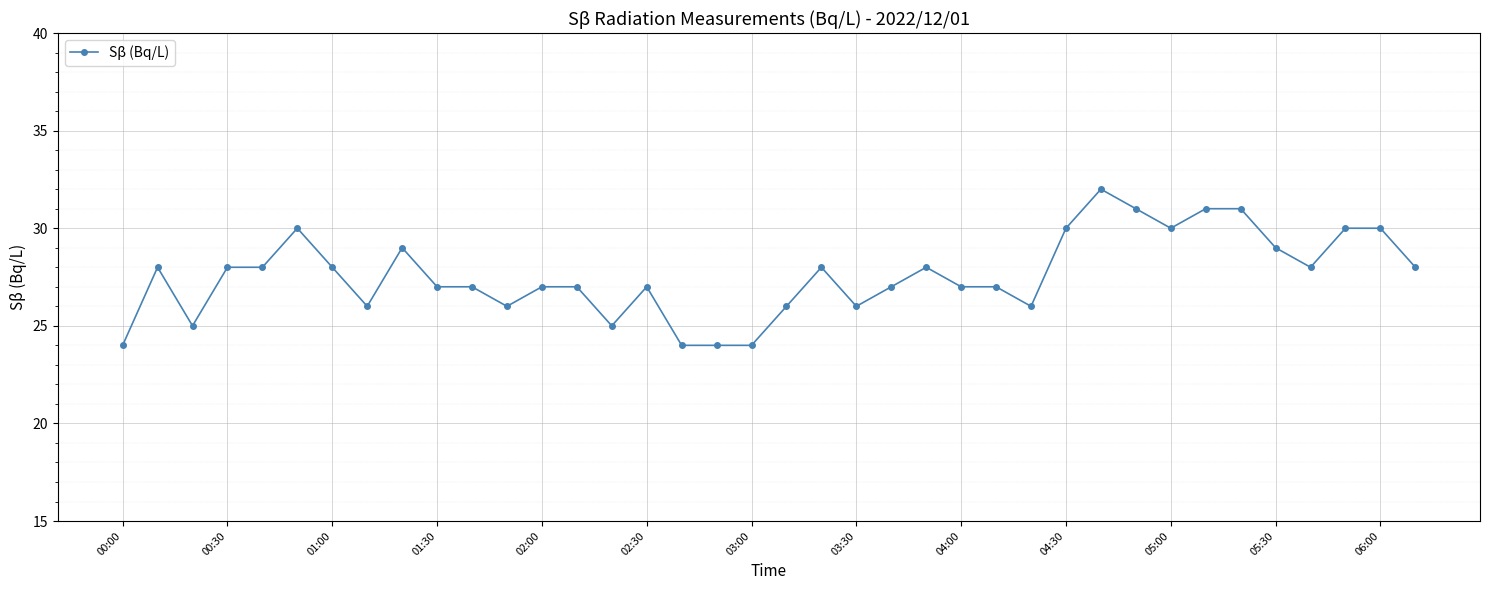

What is the value of the 22nd point from the left?

26